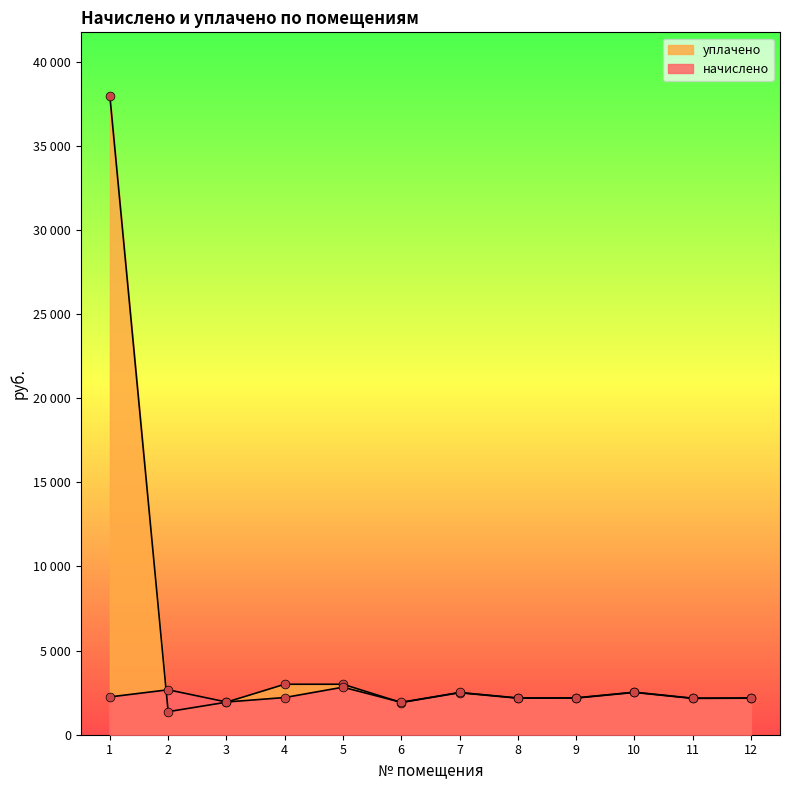

Is the value of начислено at 7 greater than the value of уплачено at 12?

Yes